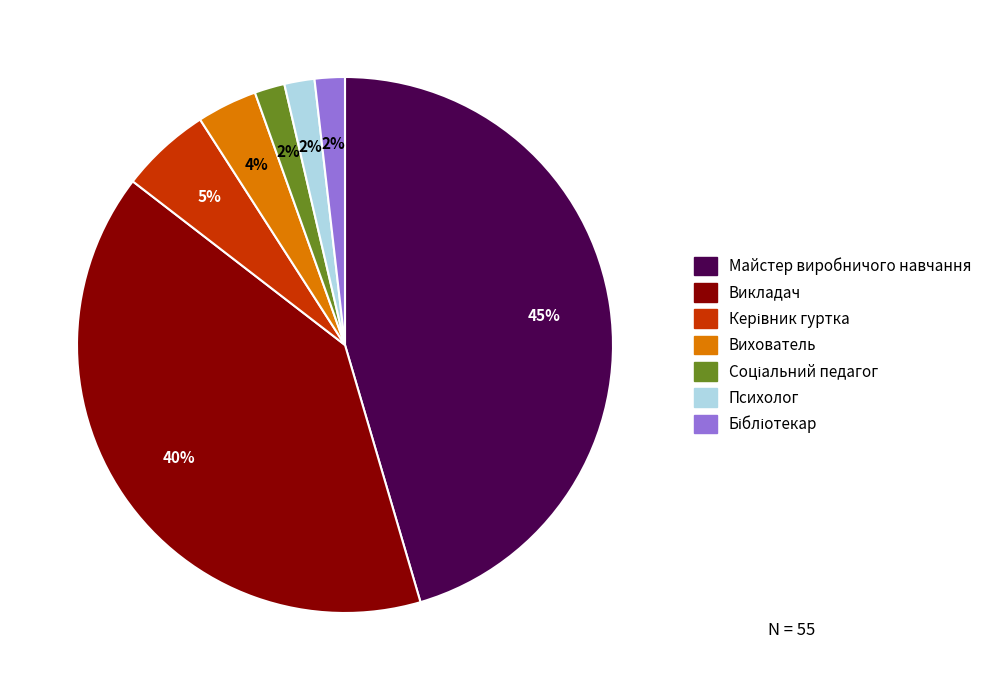

What is the largest slice in the pie chart?

Майстер виробничого навчання